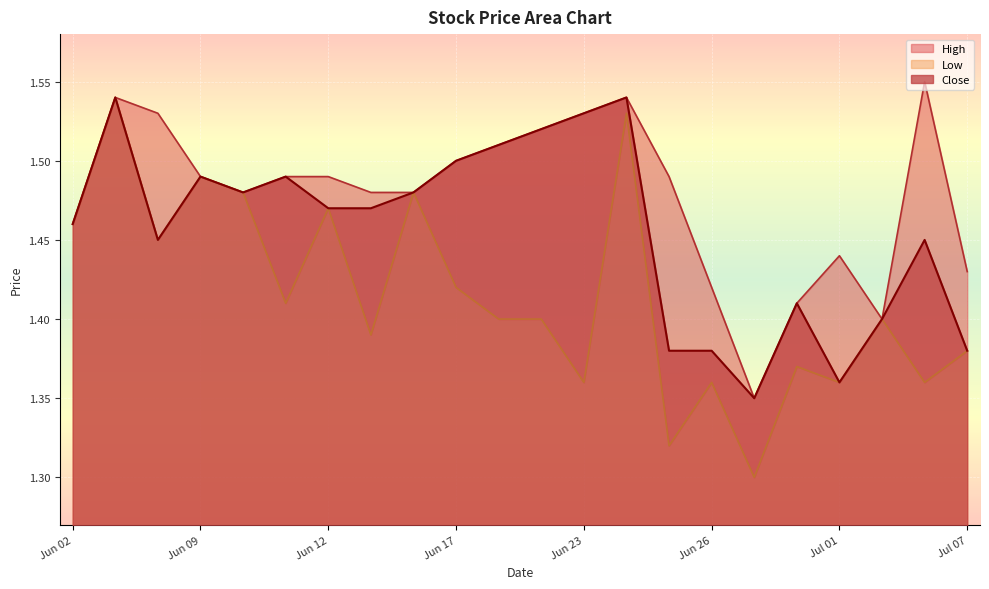

What is the value of the High point at the 20th from the left?

1.4